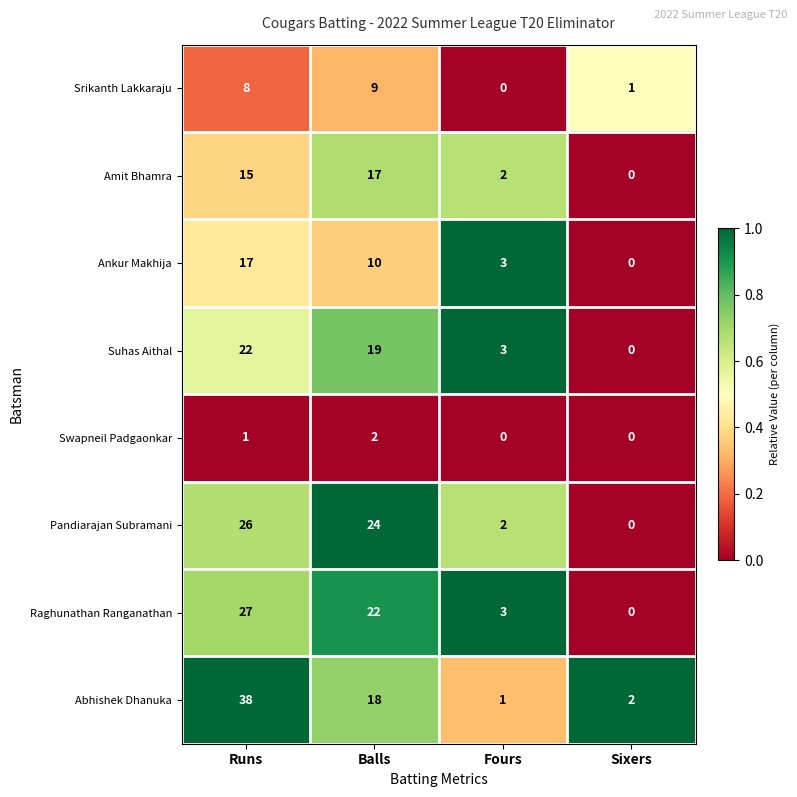

The value of Pandiarajan Subramani at Balls is 9. True or false?

False